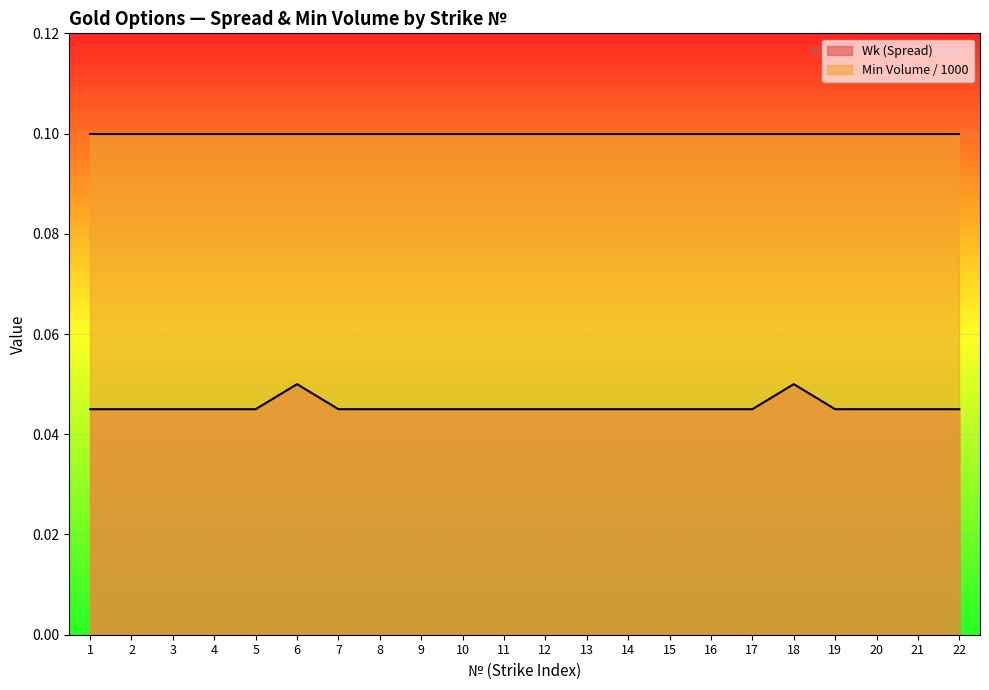

True or false: the data has more than 0 interior local peaks.

True